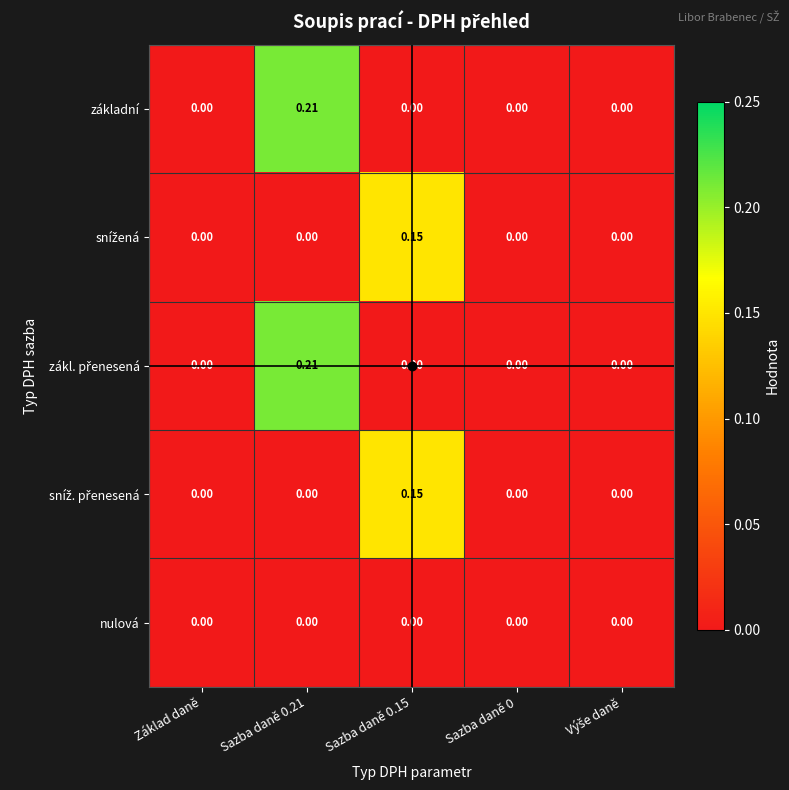

Count the number of data series in this chart.

5